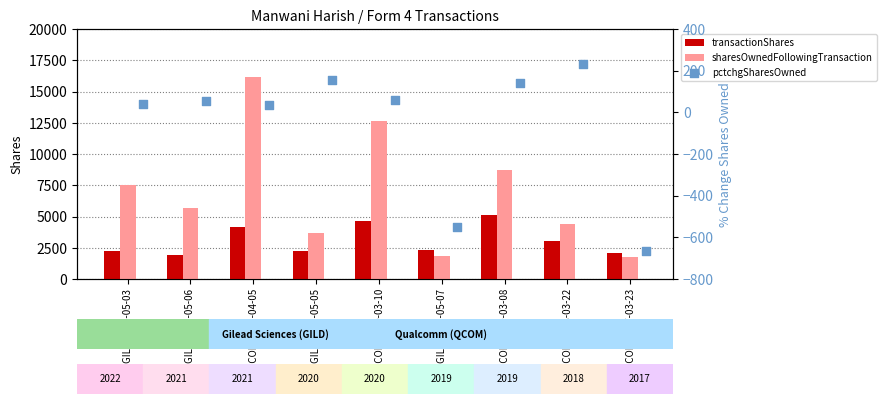

At how many categories does at least one series exceed 1594?

9